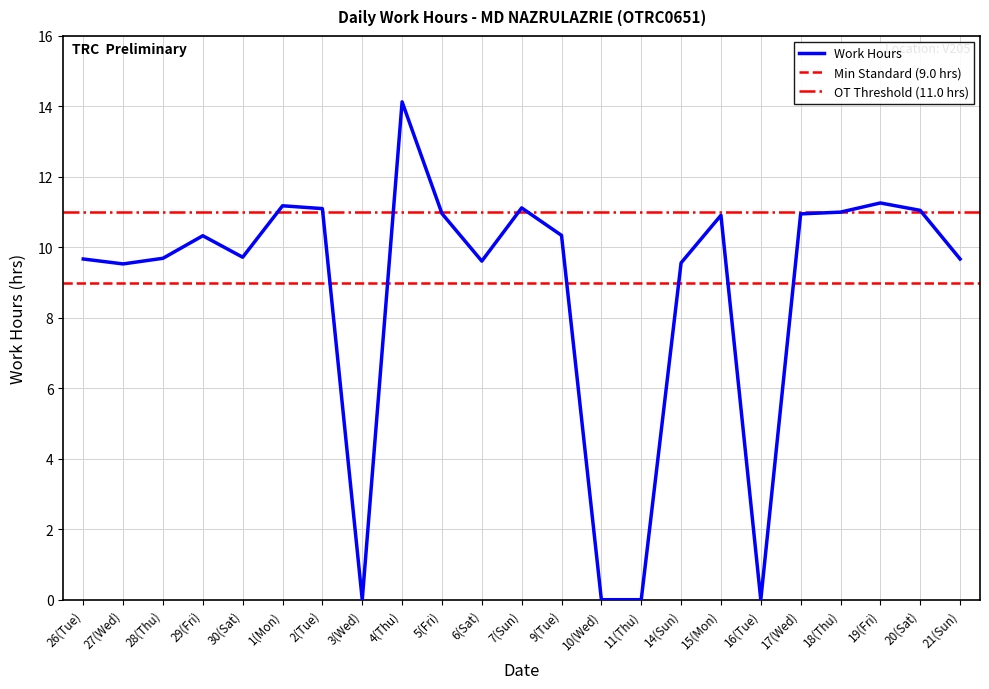

How many values are above zero?

19